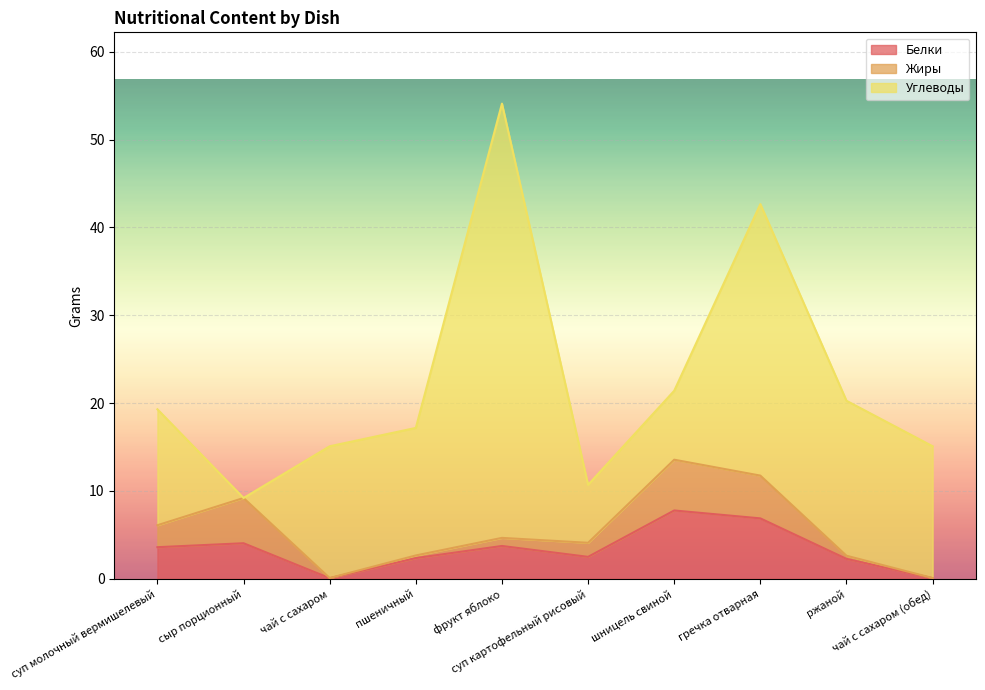

The value of Углеводы at ржаной is 11.0. True or false?

False